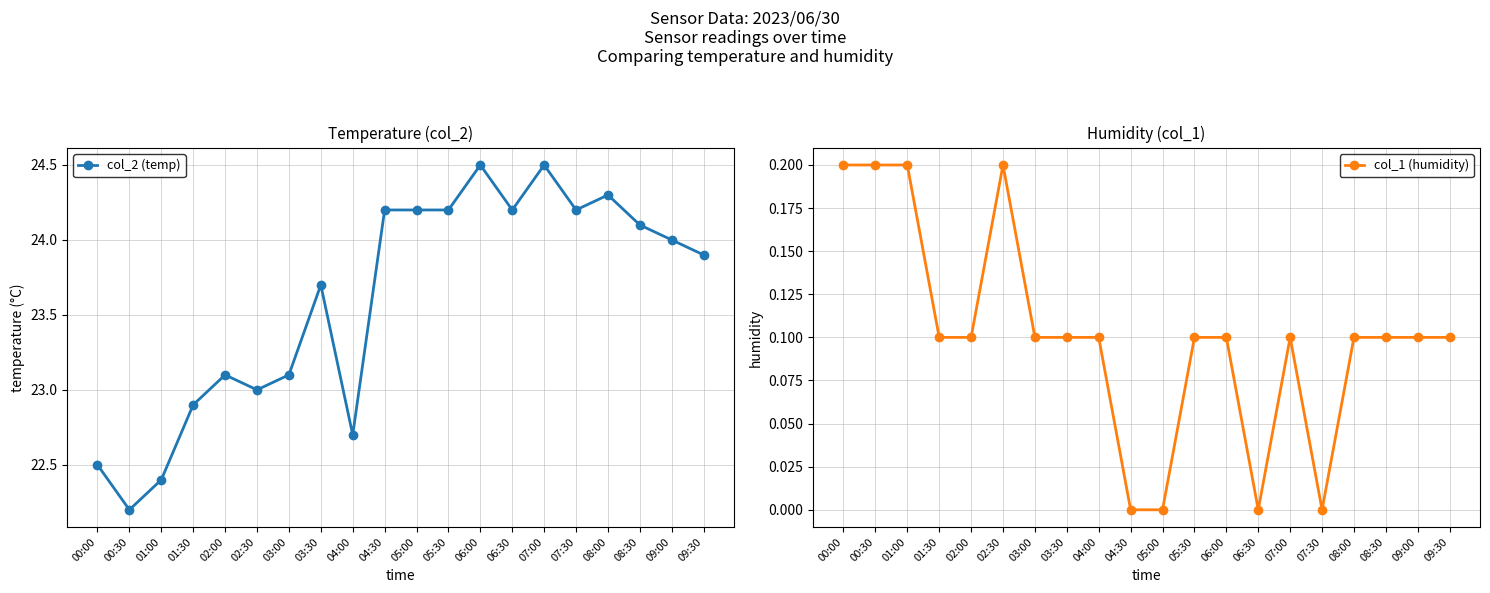

True or false: col_1 (humidity) has a value of 0.0 at 03:30.

False